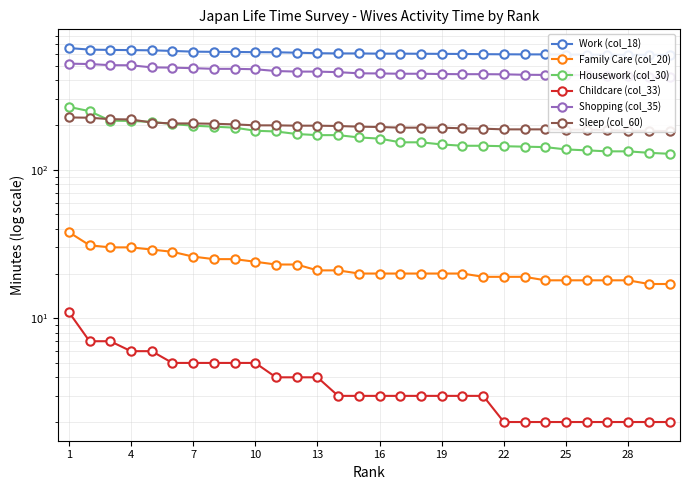

At 25, list the series in order from smallest to largest.

Childcare (col_33), Family Care (col_20), Housework (col_30), Sleep (col_60), Shopping (col_35), Work (col_18)